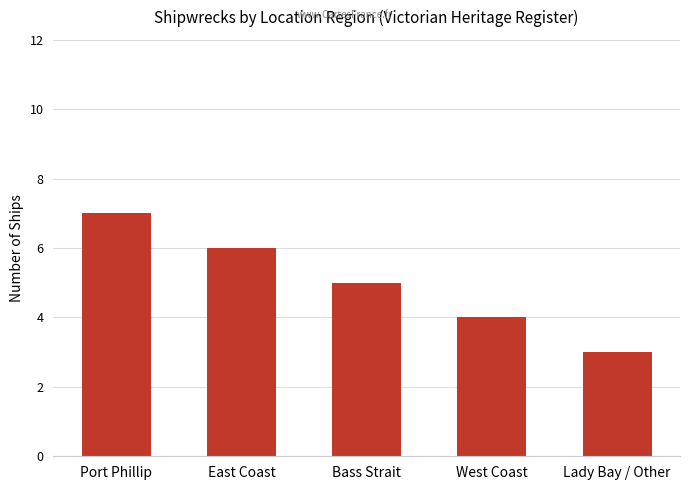

List the labels in order of value, largest first.

Port Phillip, East Coast, Bass Strait, West Coast, Lady Bay / Other